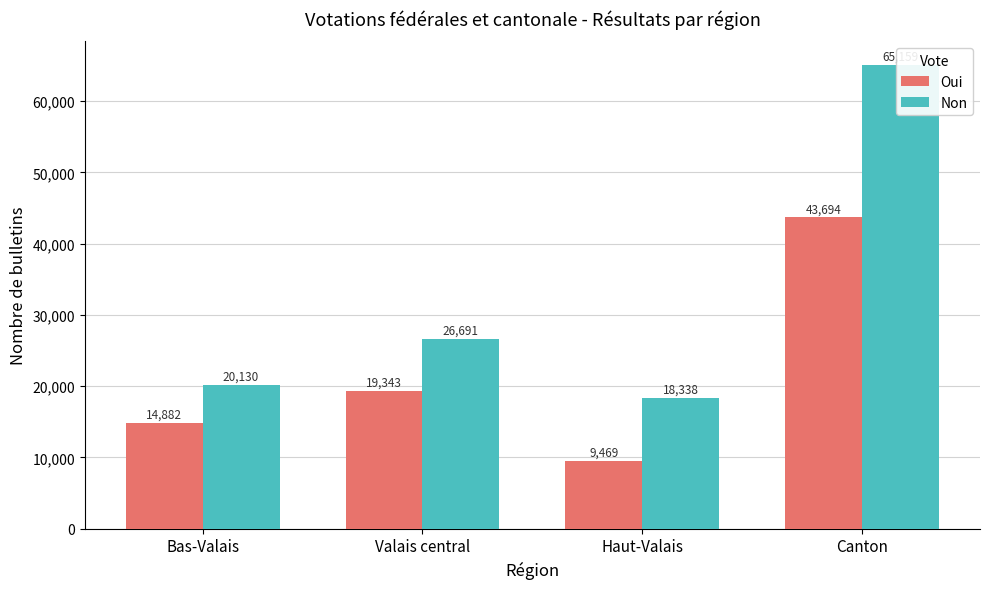

The value of Oui at Valais central is 19343. True or false?

True